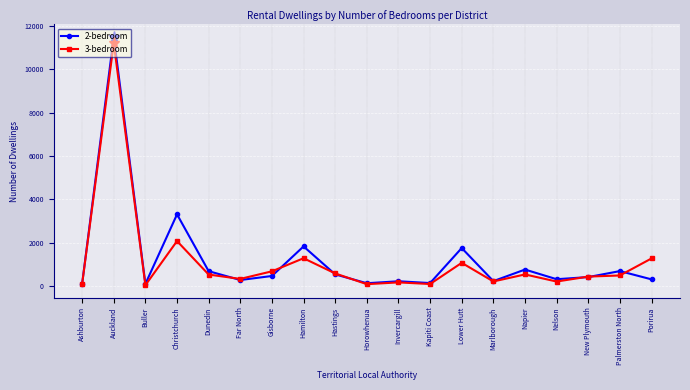

What is the difference between the second highest and second lowest values in the 2-bedroom series?

3214